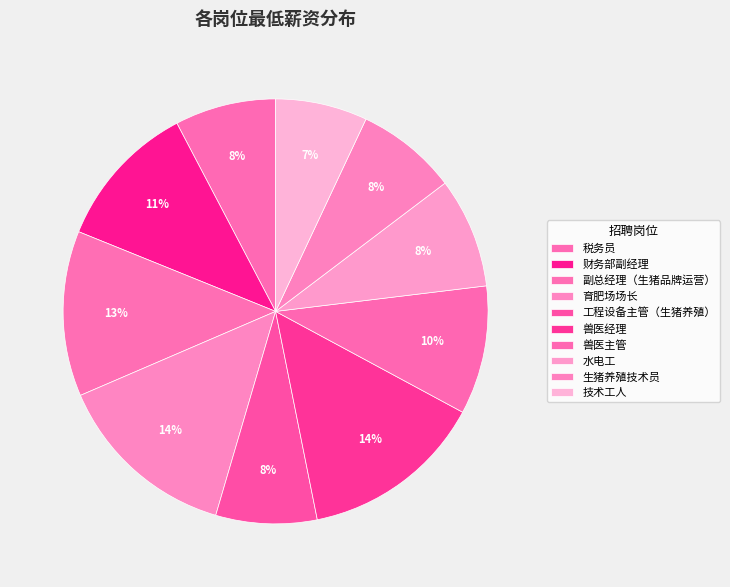

How many slices are in this pie chart?

10